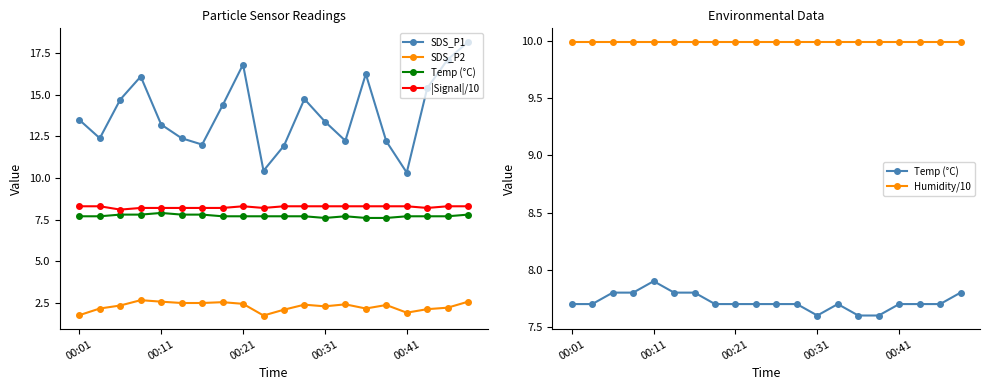

True or false: SDS_P1 has a value of 22.2 at 5.

False